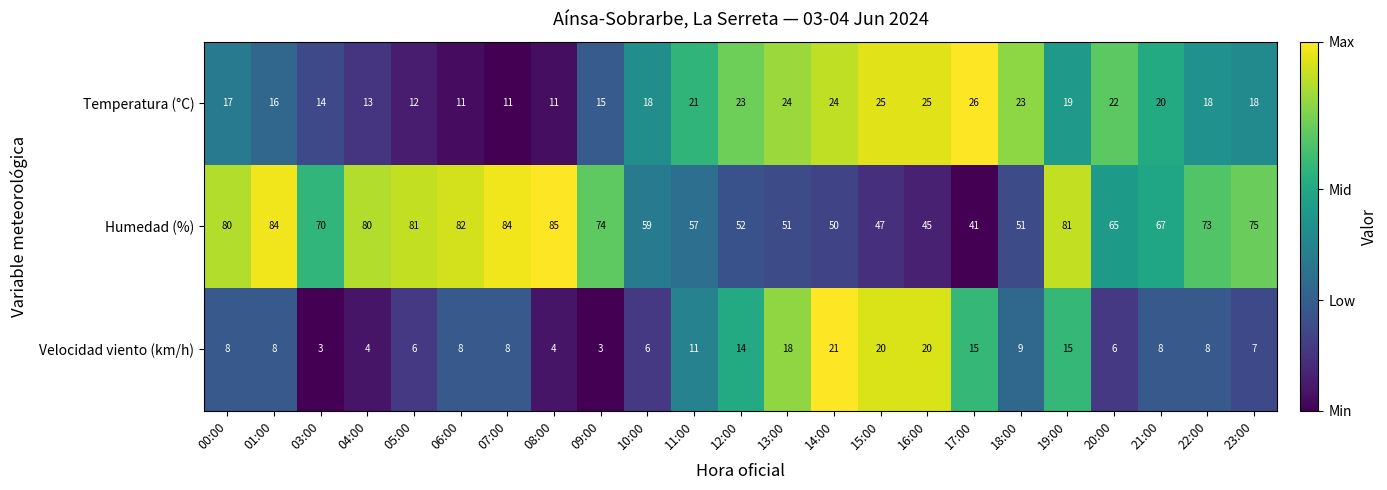

Rank the series at 16:00 from highest to lowest value.

Humedad (%), Temperatura (°C), Velocidad viento (km/h)